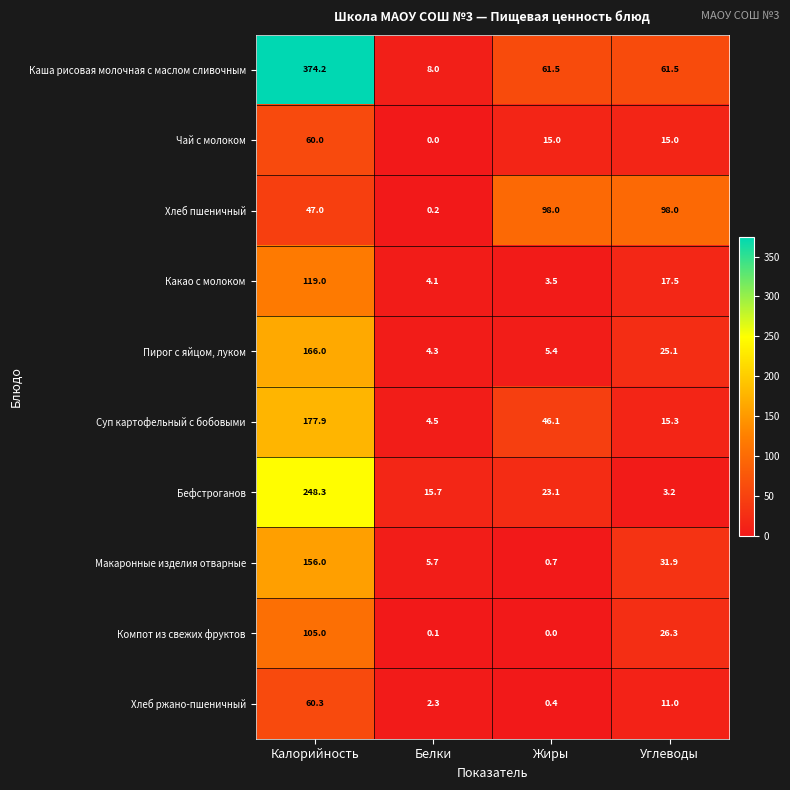

What is the difference between the maximum and minimum values in the Суп картофельный с бобовыми series?

173.4